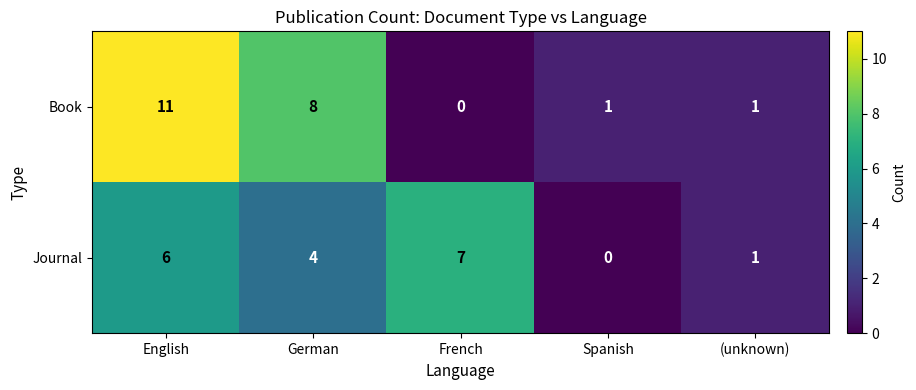

List the series in order of their peak value, lowest first.

Journal, Book